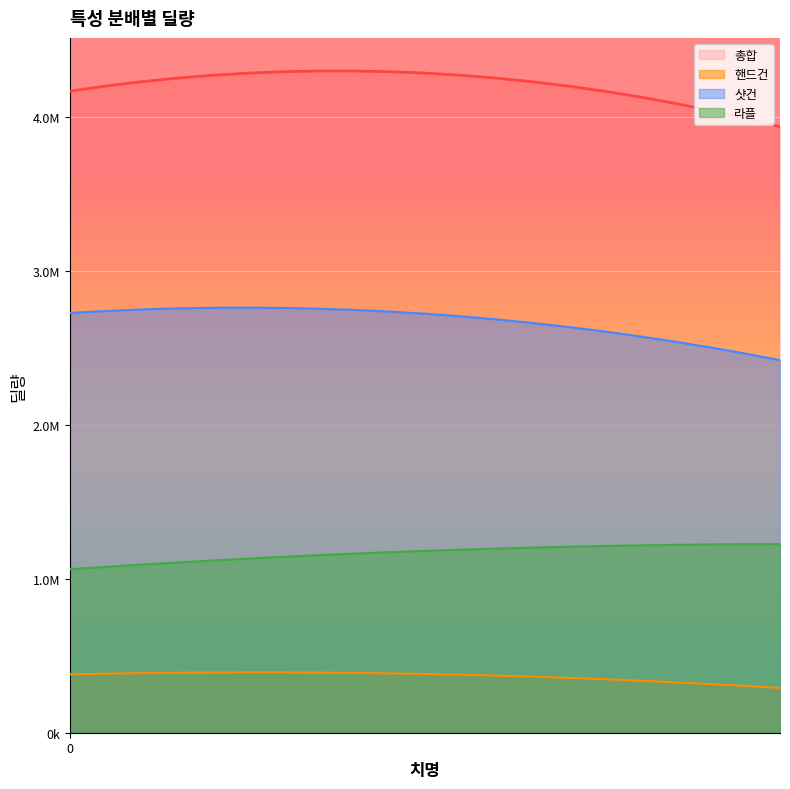

Rank the series by their maximum value, from highest to lowest.

총합, 샷건, 라플, 핸드건